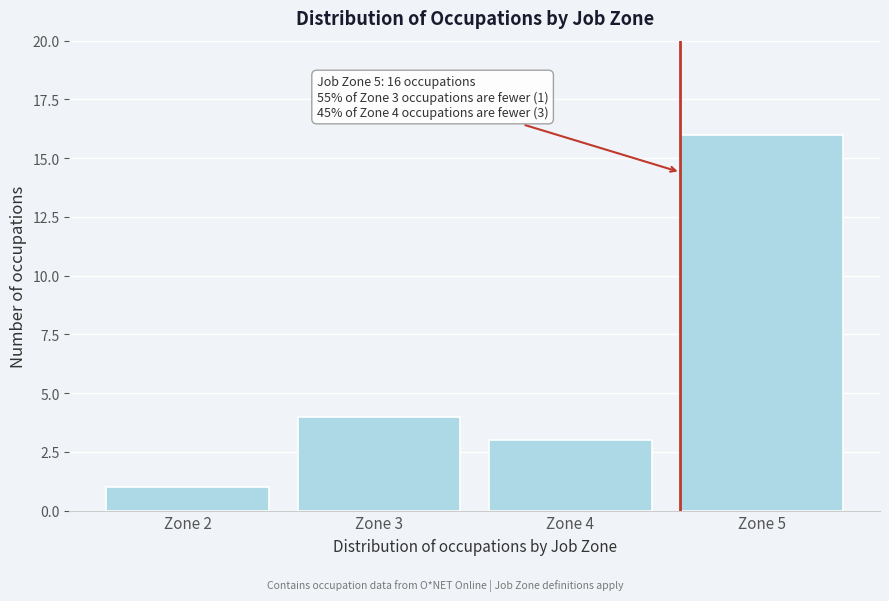

Reading right to left, extract all data points from this chart.

Zone 5=16	Zone 4=3	Zone 3=4	Zone 2=1